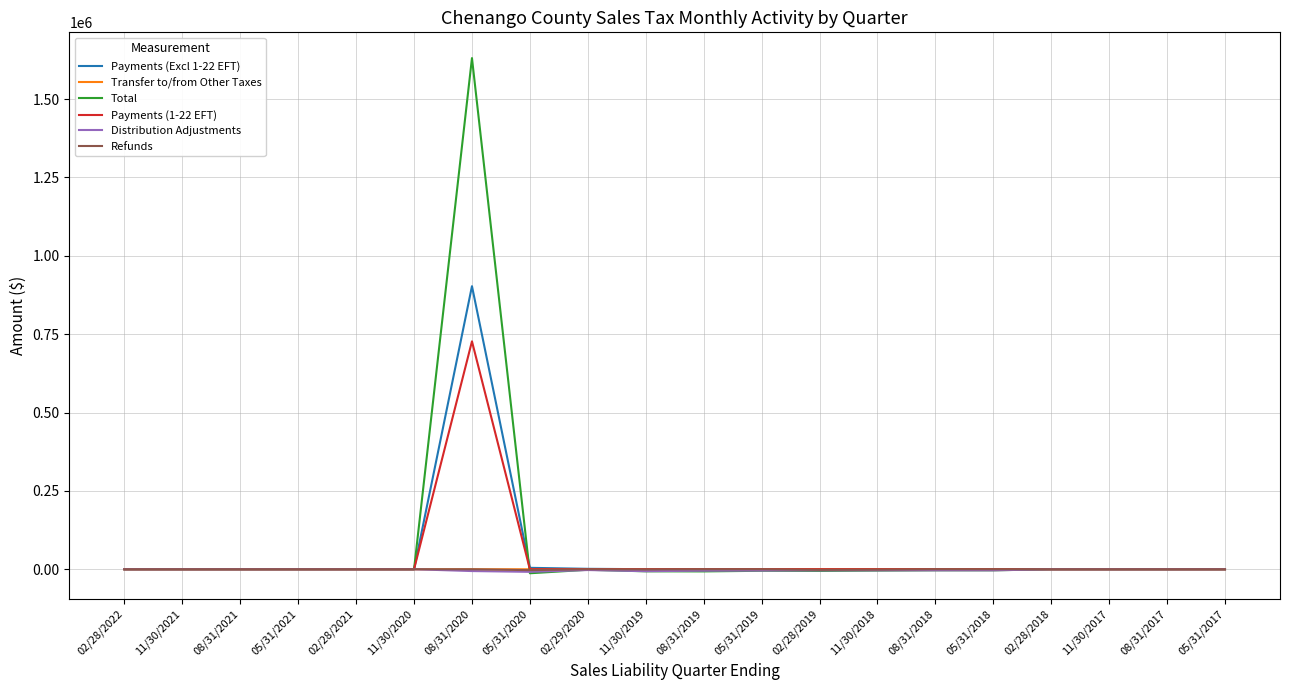

Which series has the largest range (max minus min)?

Total